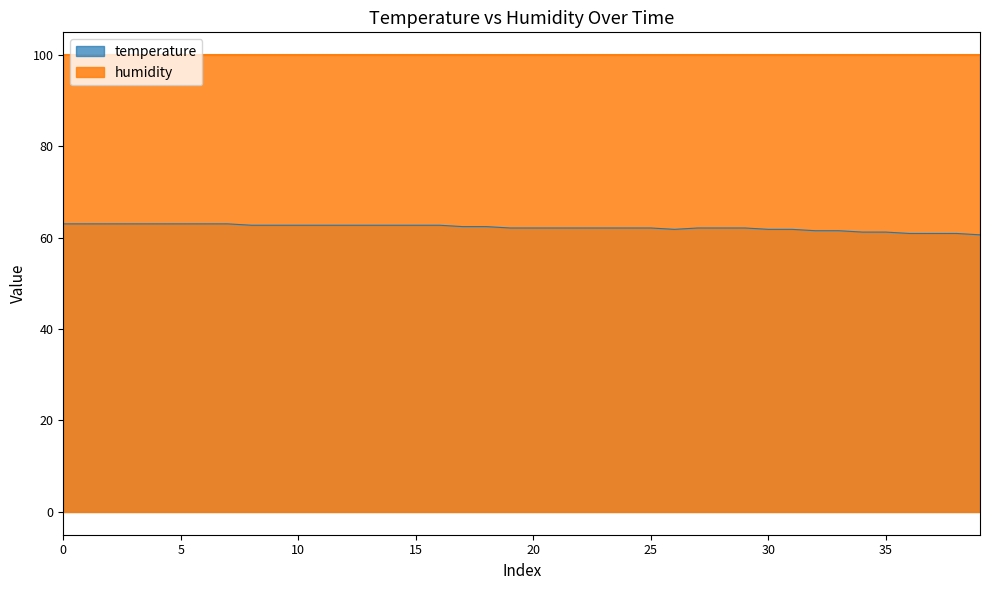

What is the average value?

62.2